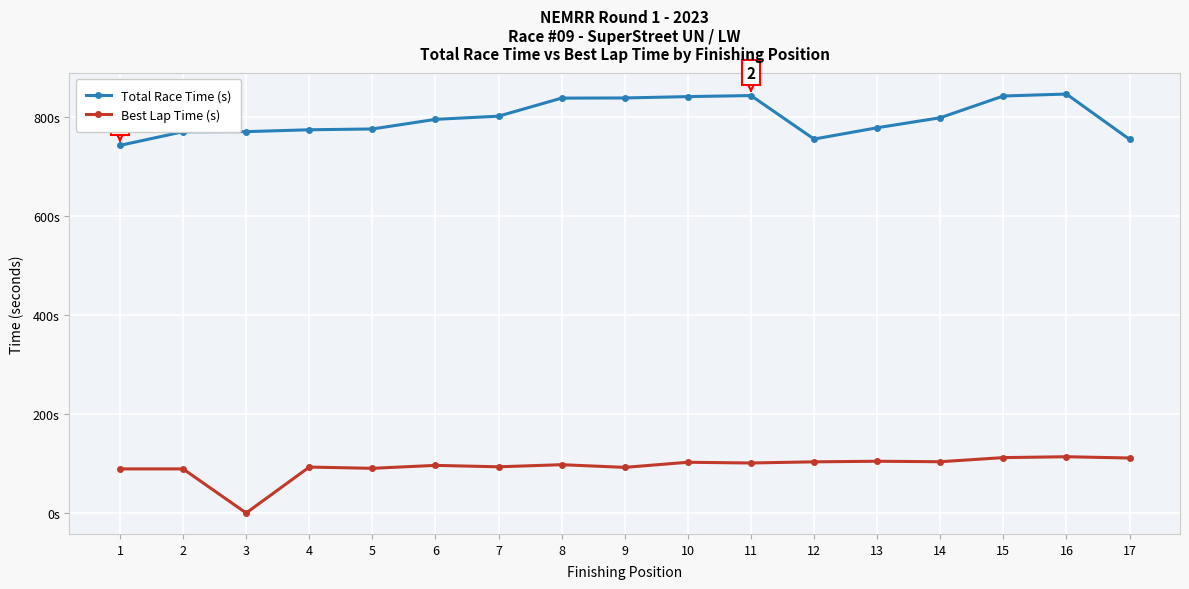

Is this an area chart (filled region under the line)?

No